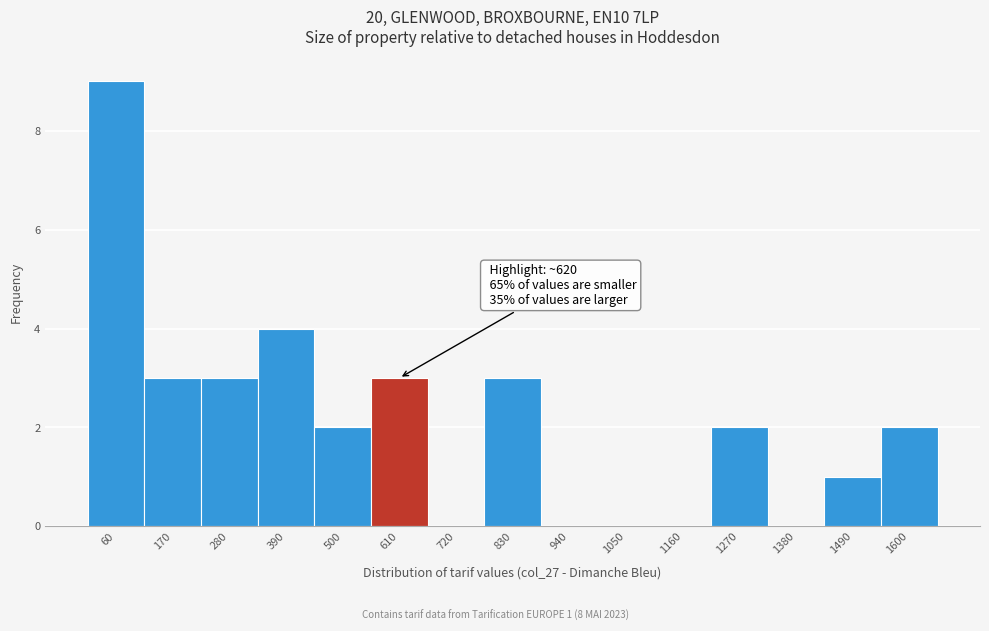

Reading left to right, list all the values displayed in this chart.

60=9	170=3	280=3	390=4	500=2	610=3	720=0	830=3	940=0	1050=0	1160=0	1270=2	1380=0	1490=1	1600=2